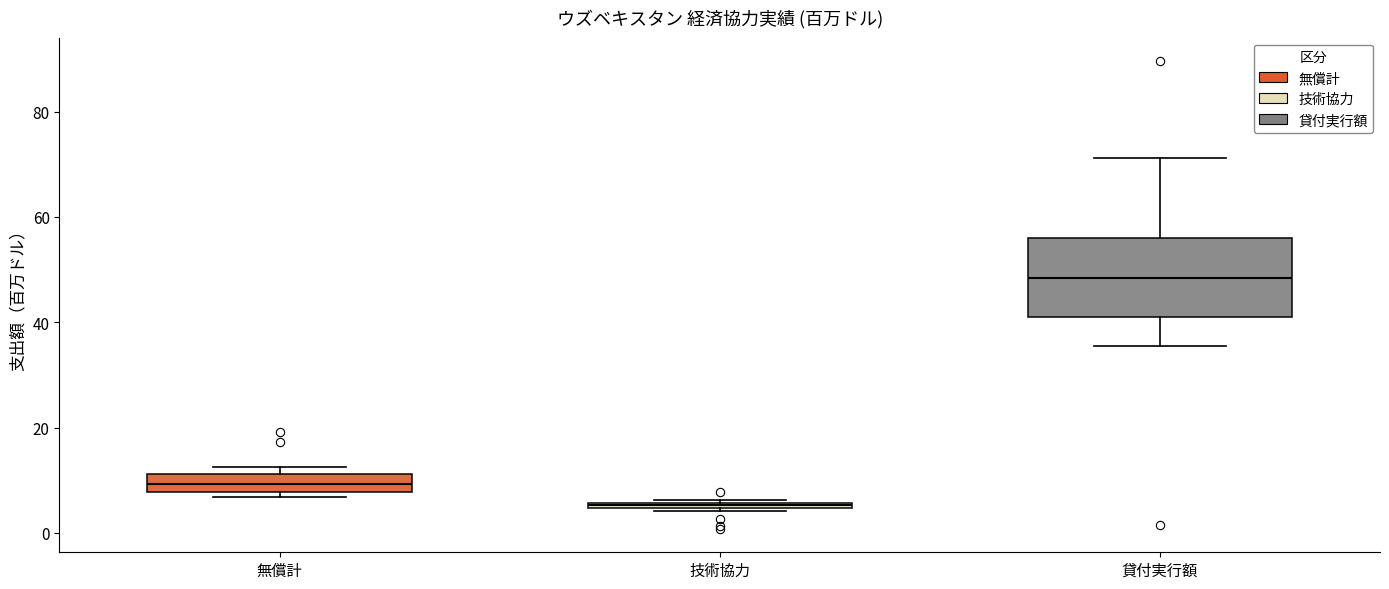

Which box has the lowest median line?

技術協力